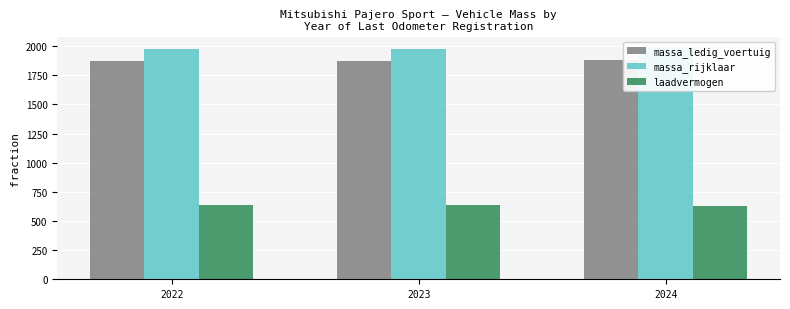

What value does the massa_rijklaar series have at 2024?

1980.0